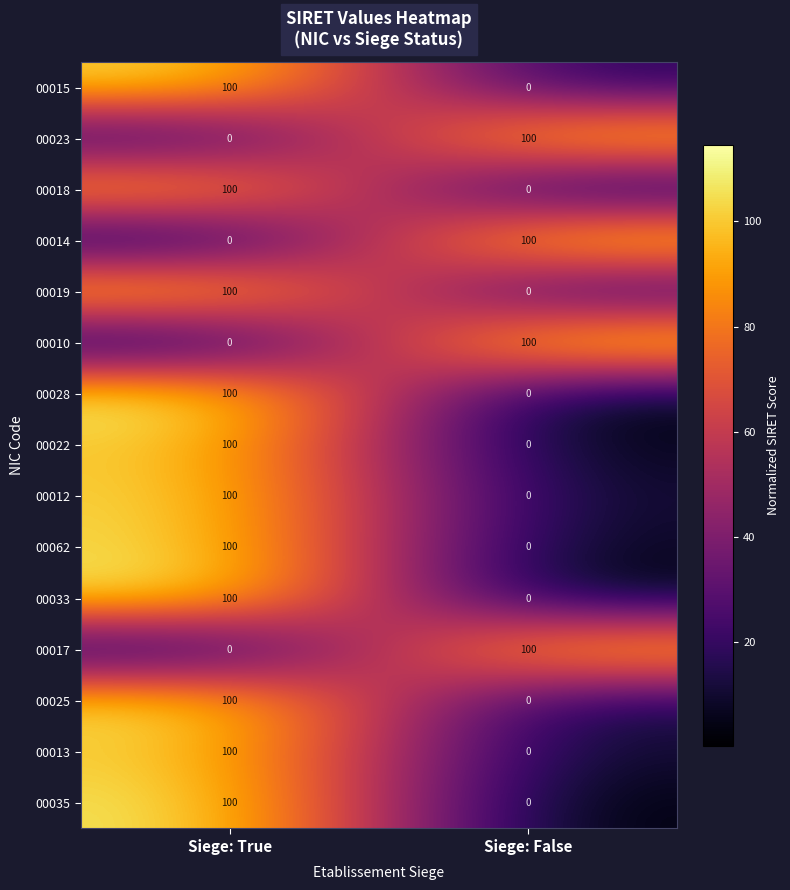

Count the number of categories in the chart.

2